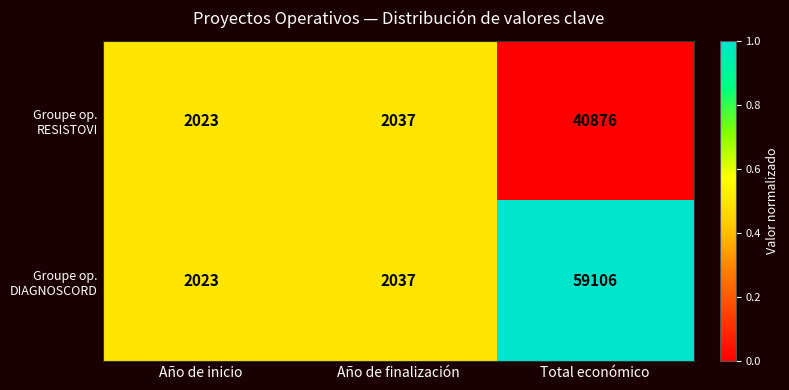

What is the spread (max minus min) of values at Total económico?

18230